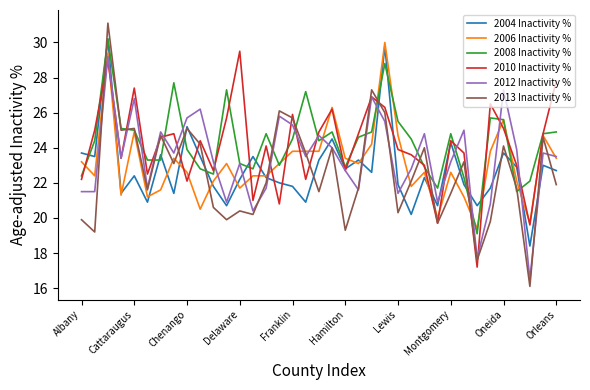

Which series has the largest total across all categories?

2008 Inactivity %